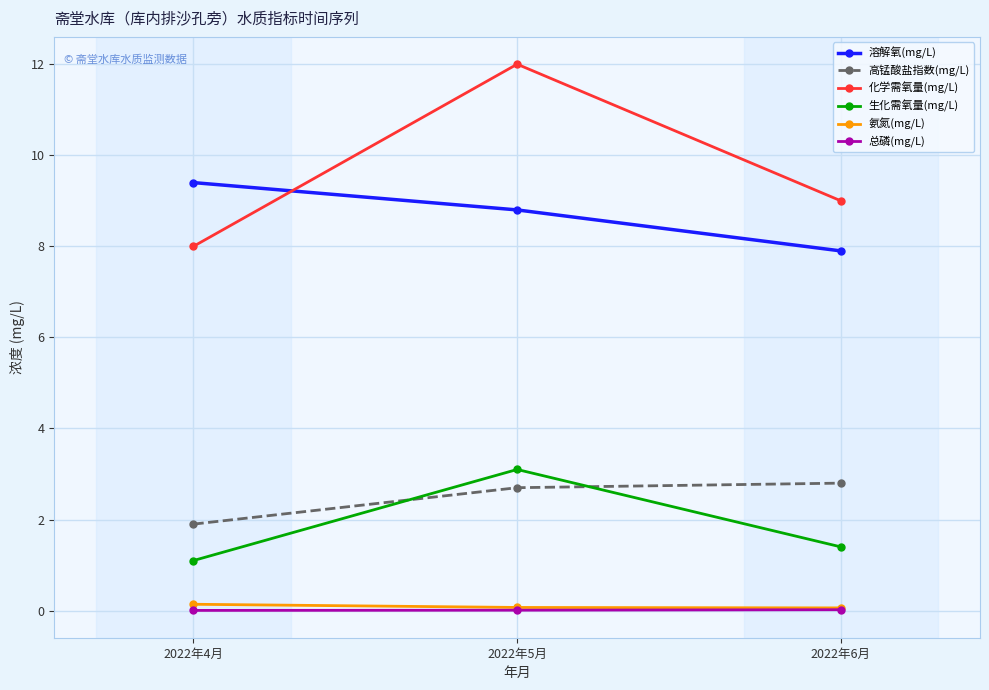

What is the label of the 1st point from the left?

2022年4月